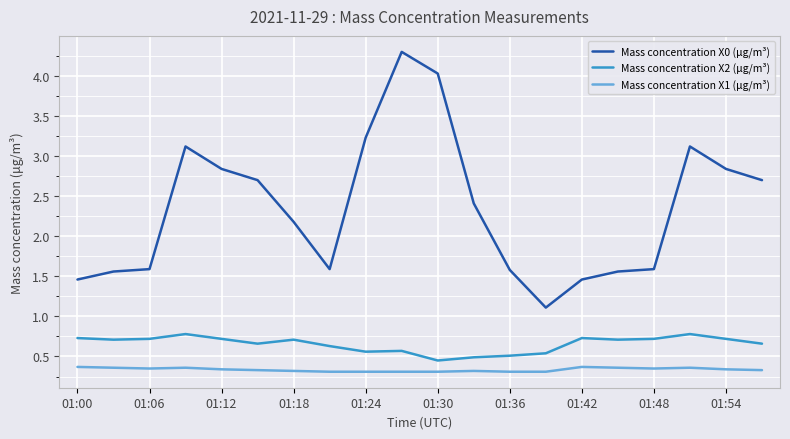

True or false: Mass concentration X0 (μg/m³) and Mass concentration X2 (μg/m³) cross at least once.

False